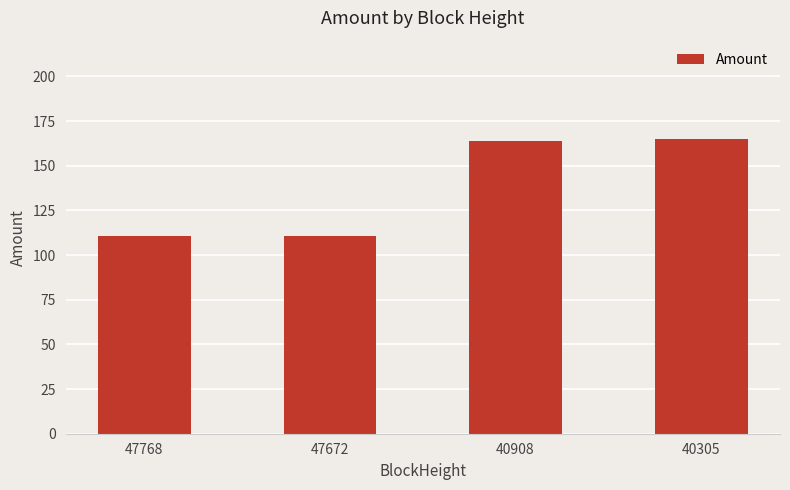

The chart shows a value of 85.9 at 40305. True or false?

False